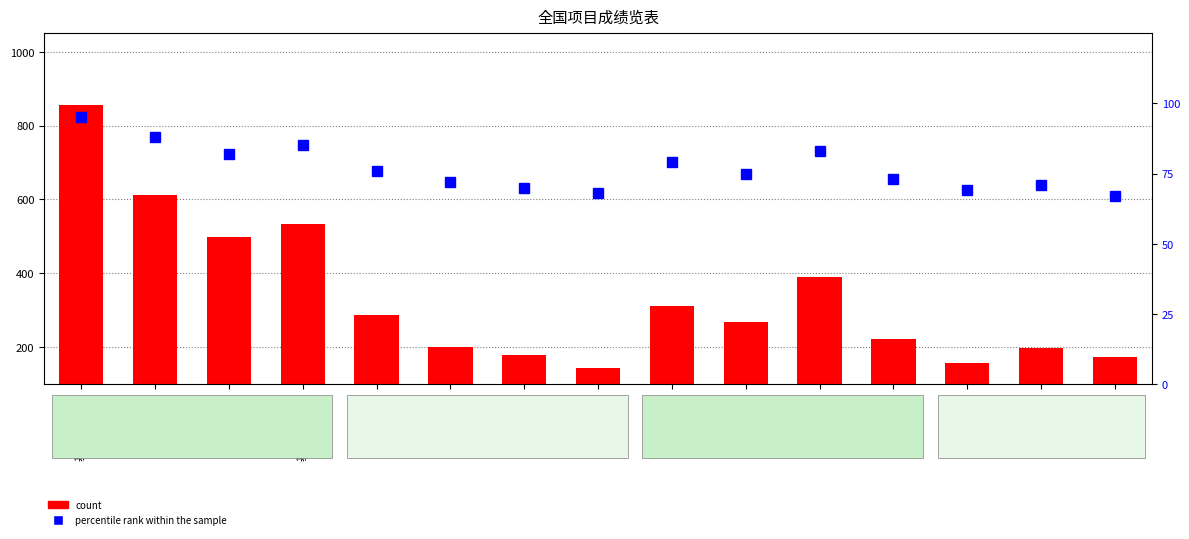

What is the sum of the percentile rank within the sample values at 基层文化 and 体育健身?

141